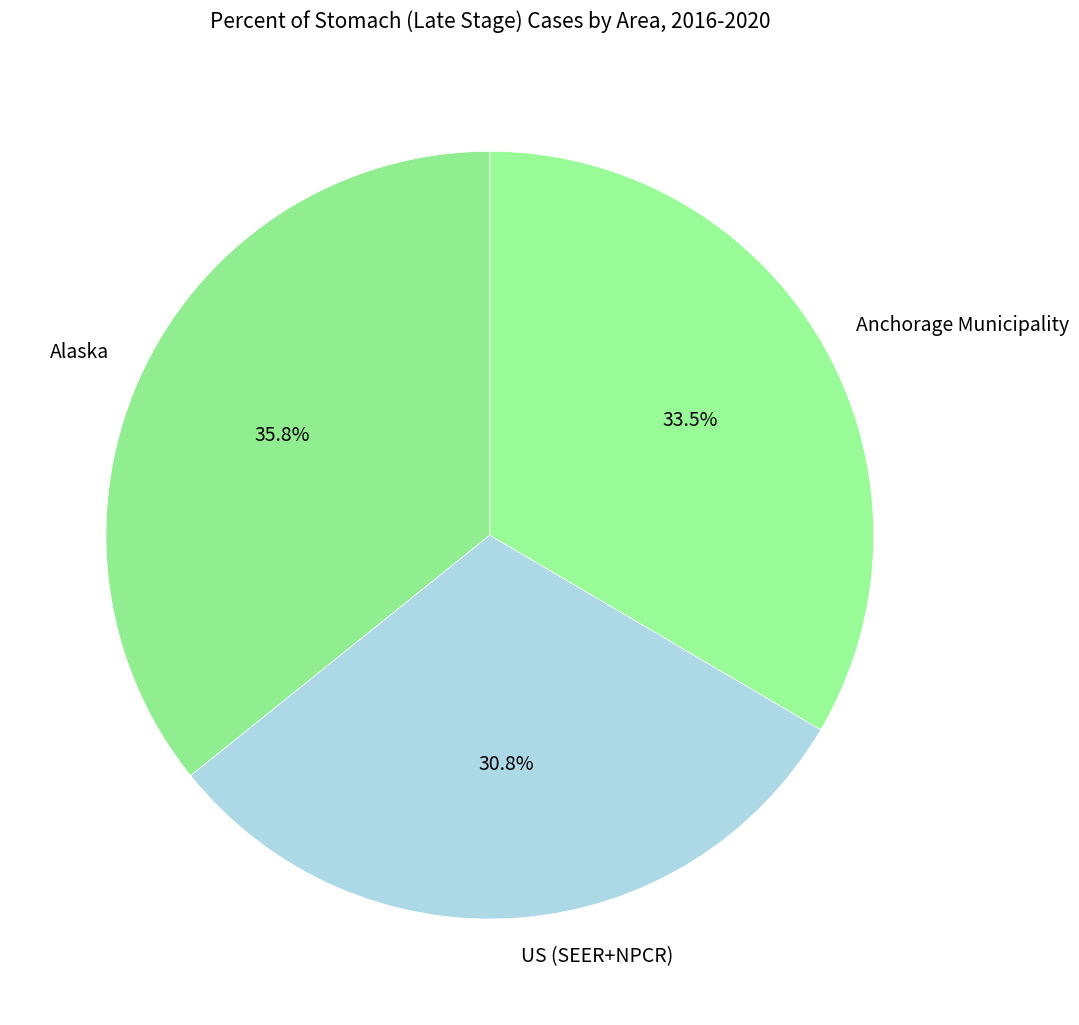

What is the largest slice in the pie chart?

Alaska